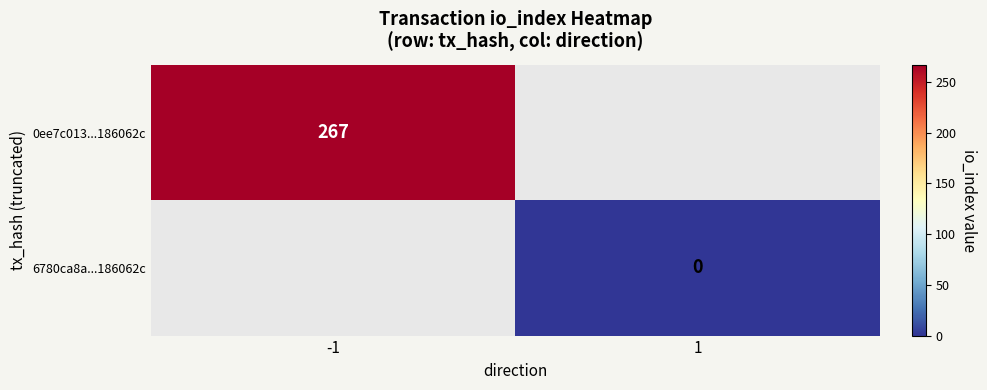

The value of 0ee7c013...186062c at -1 is 267. True or false?

True